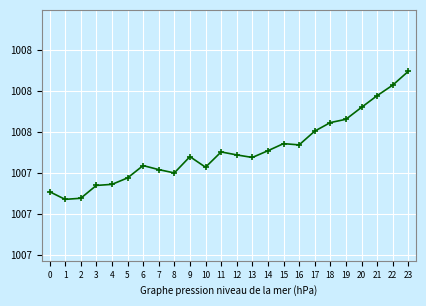

Between 18 and 10, which is larger?

18